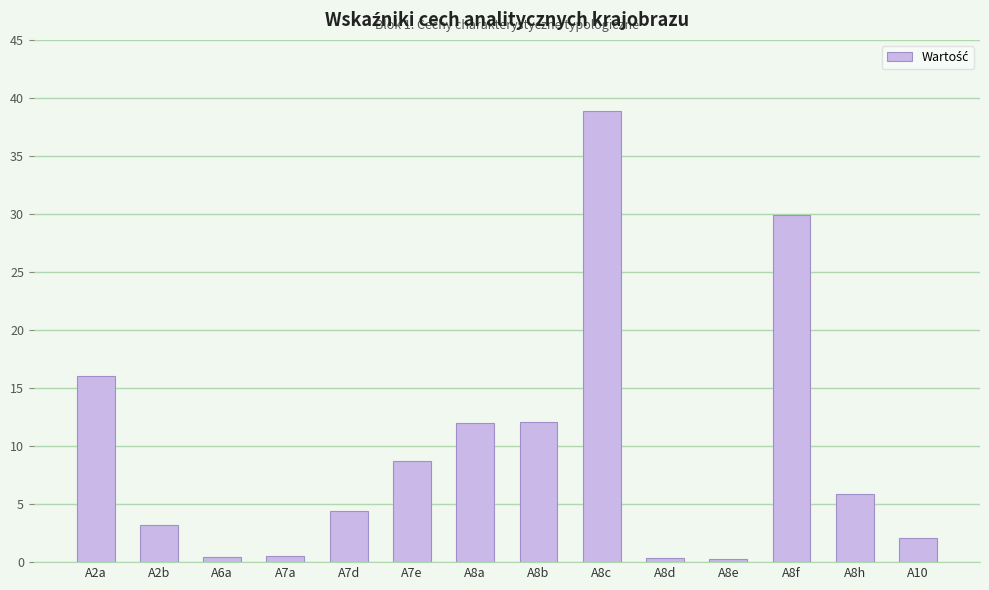

Between A7d and A8c, which is larger?

A8c